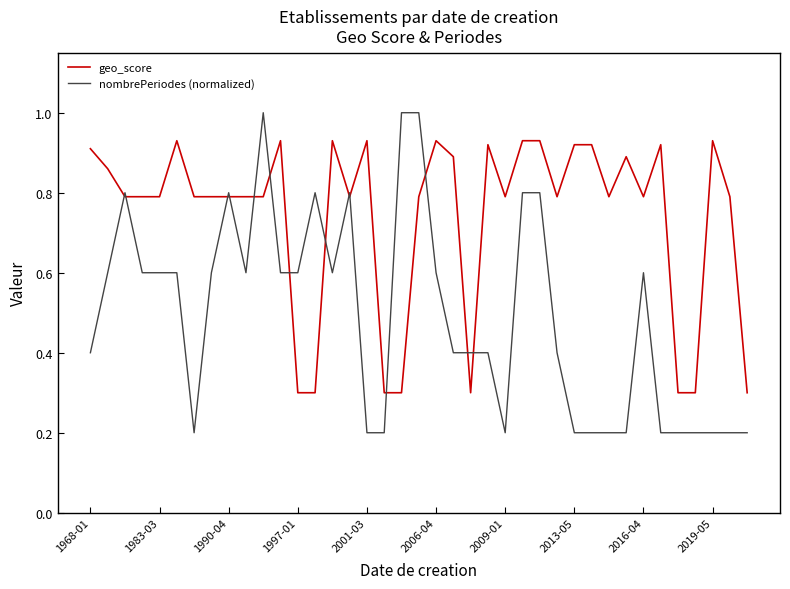

Which series has the largest range (max minus min)?

nombrePeriodes (normalized)